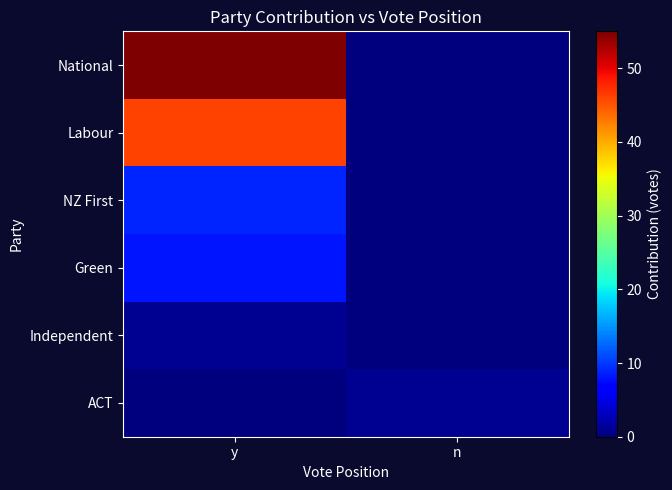

Count the number of categories in the chart.

2